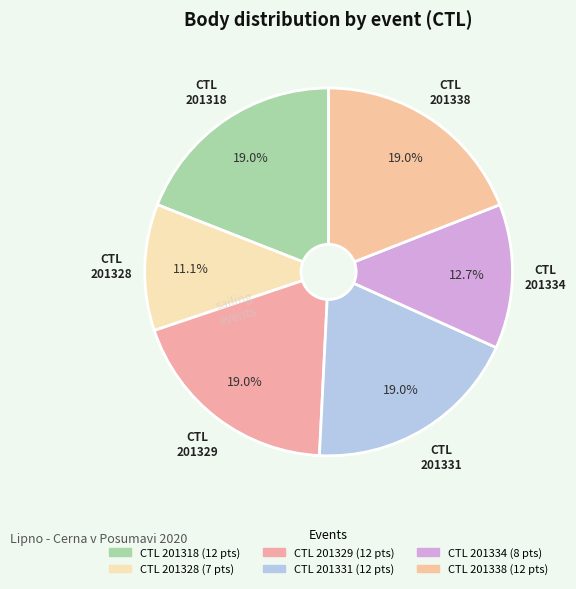

How many slices are in this pie chart?

6